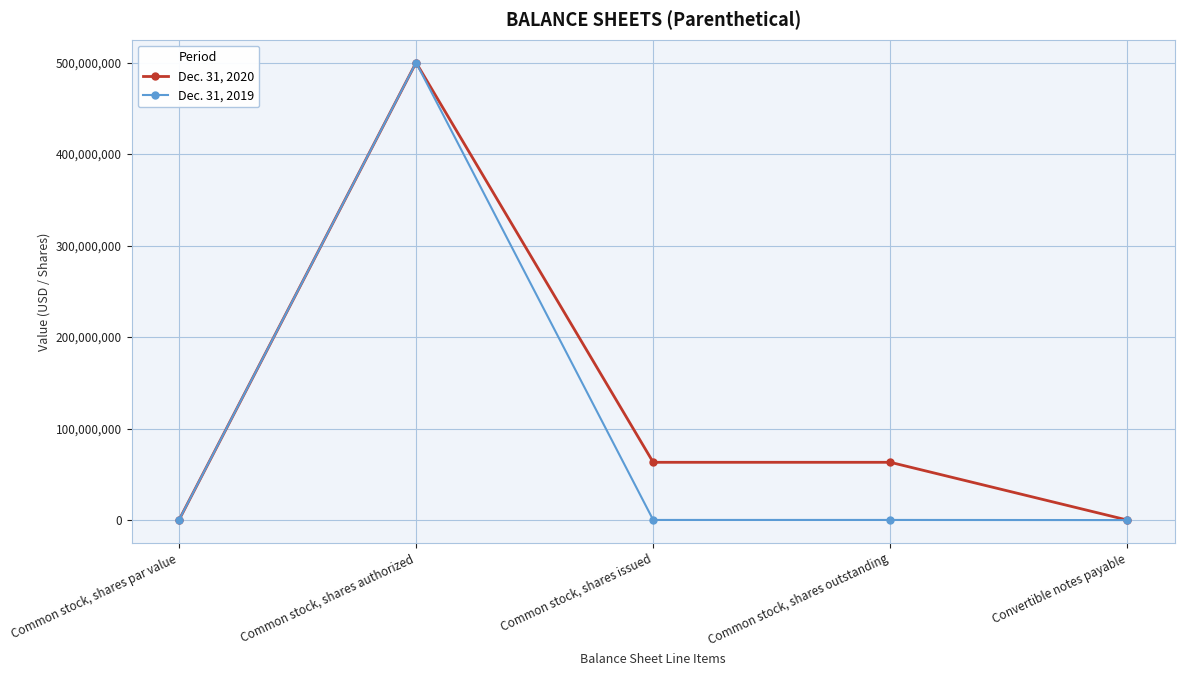

Where is the first local maximum for Dec. 31, 2020?

Common stock, shares authorized